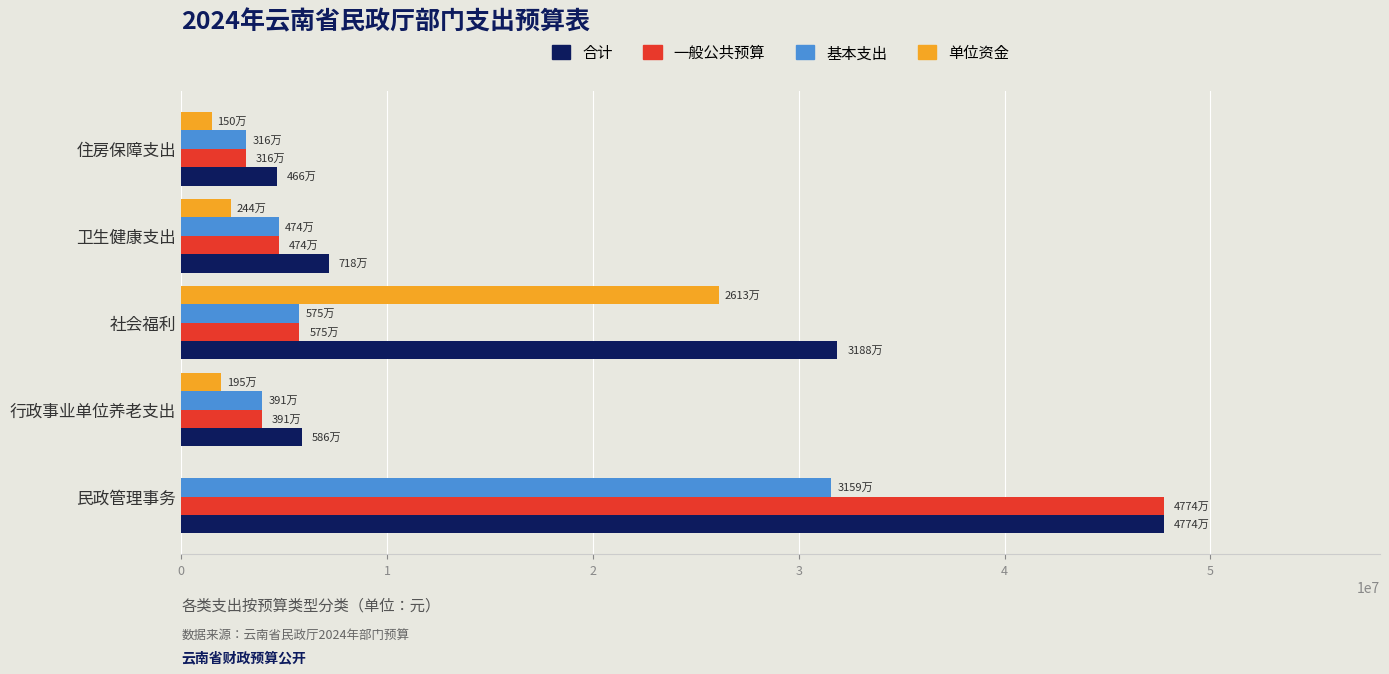

Between 民政管理事务 and 卫生健康支出, which series saw the biggest shift?

一般公共预算